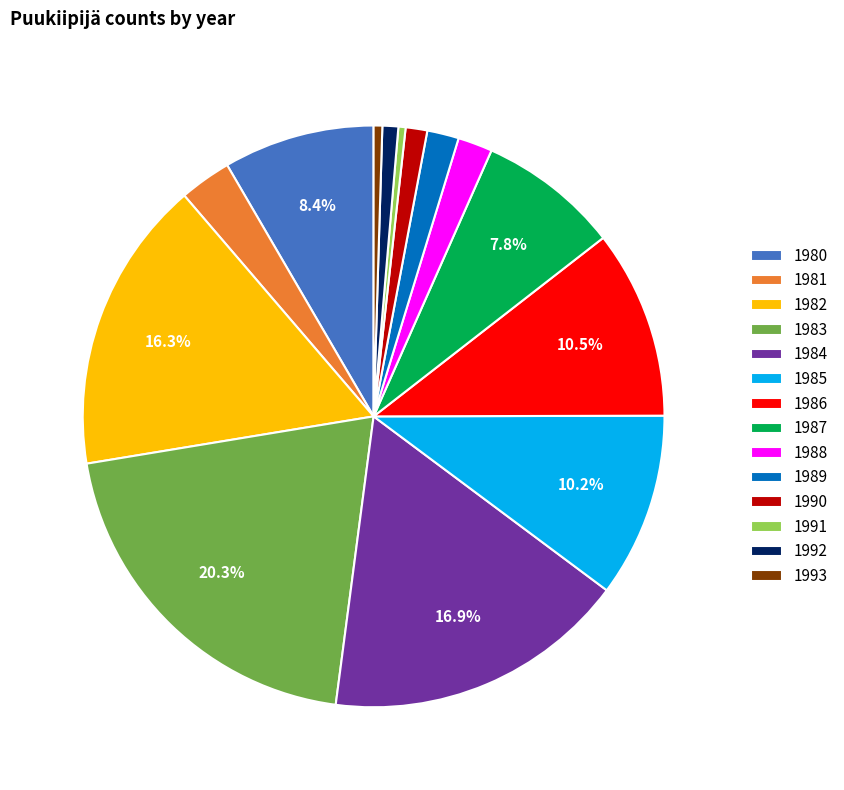

To the nearest percent, what percentage of the pie is 1981?

3%